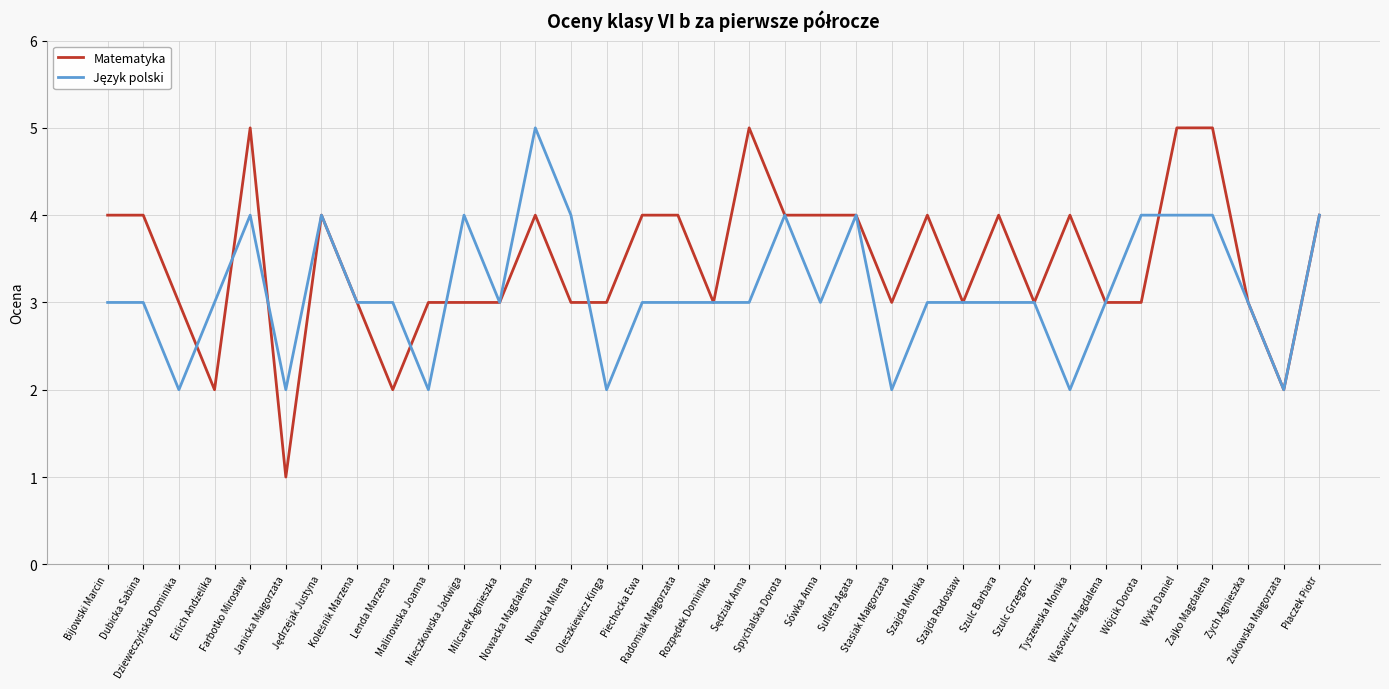

What is the highest value of the Matematyka series?

5